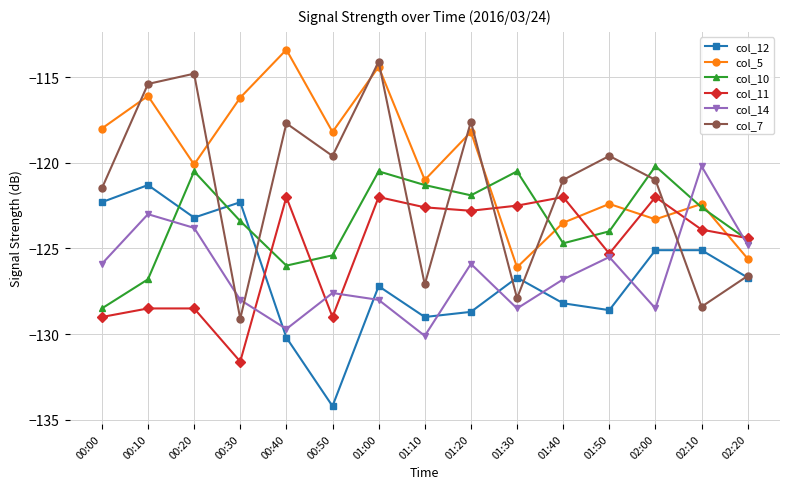

How many categories are shown in the chart?

15